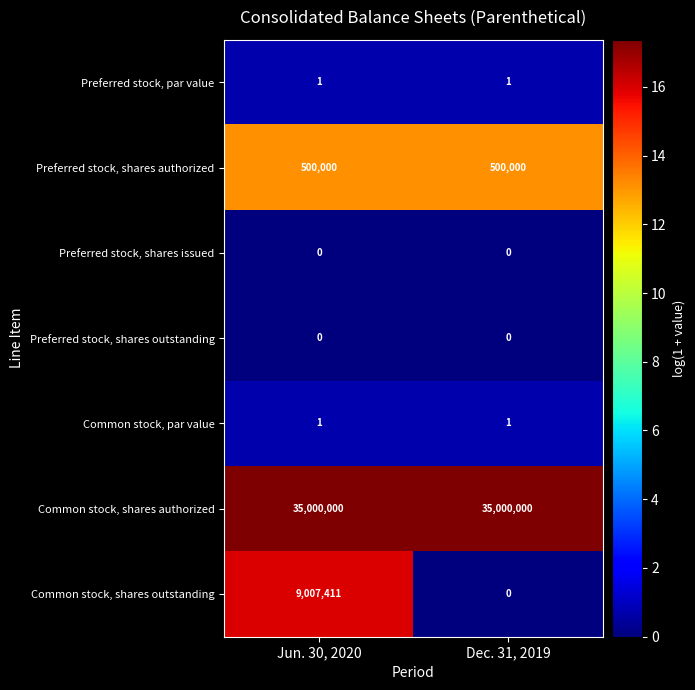

The Common stock, shares outstanding series shows -4148491 at Dec. 31, 2019. True or false?

False